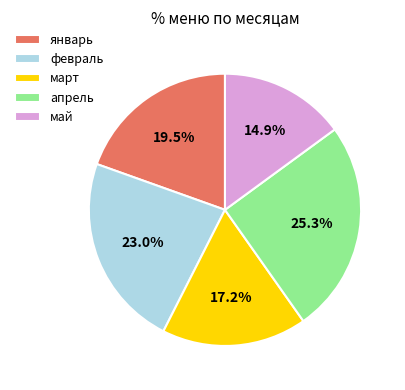

Is there a majority slice in this chart?

No